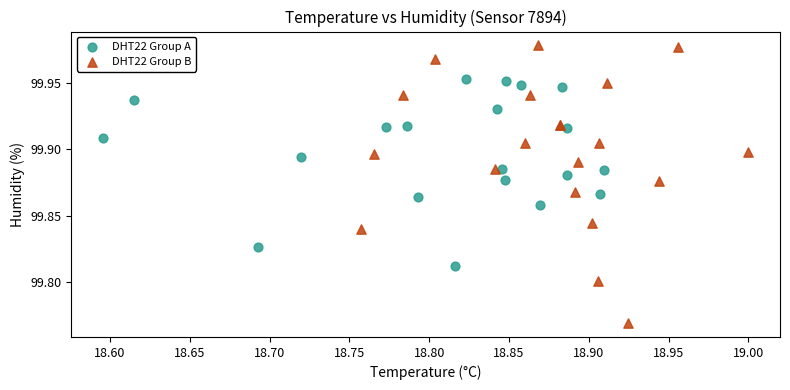

Which series contains the highest Y value?

DHT22 Group B